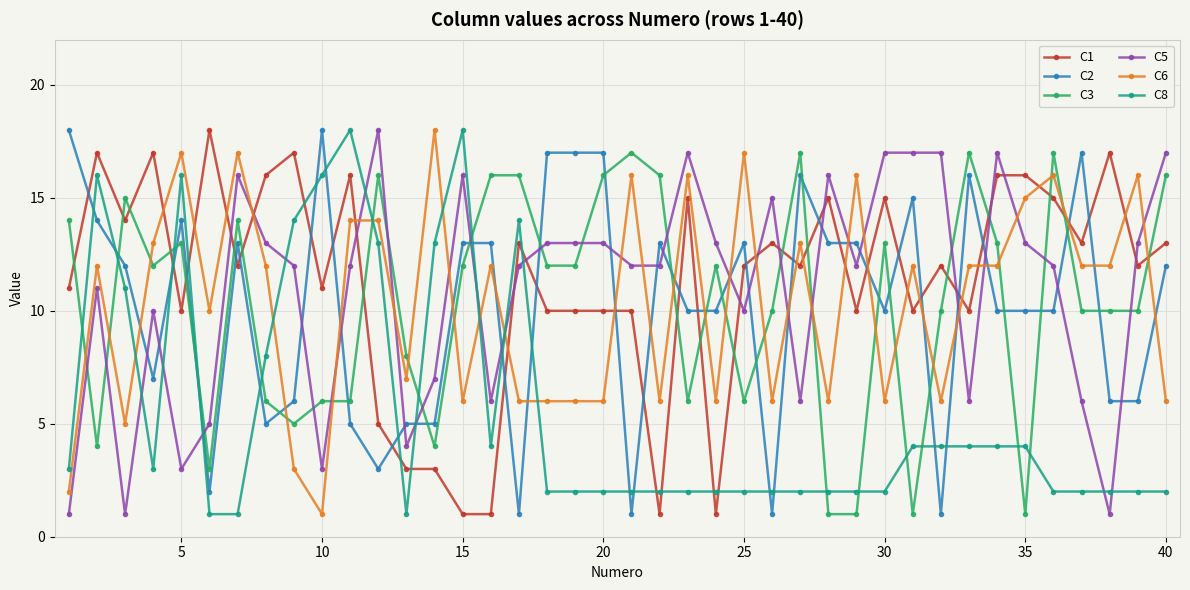

How many lines are shown in the chart?

6